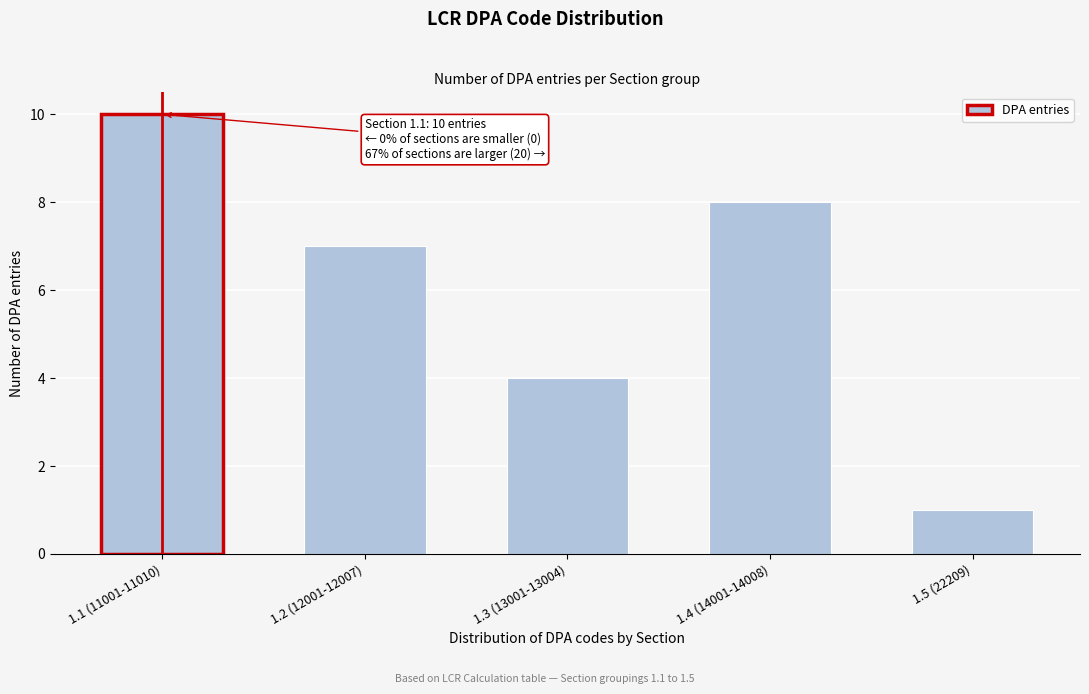

Reading right to left, what are all the values shown in this chart?

1.5 (22209)=1	1.4 (14001-14008)=8	1.3 (13001-13004)=4	1.2 (12001-12007)=7	1.1 (11001-11010)=10